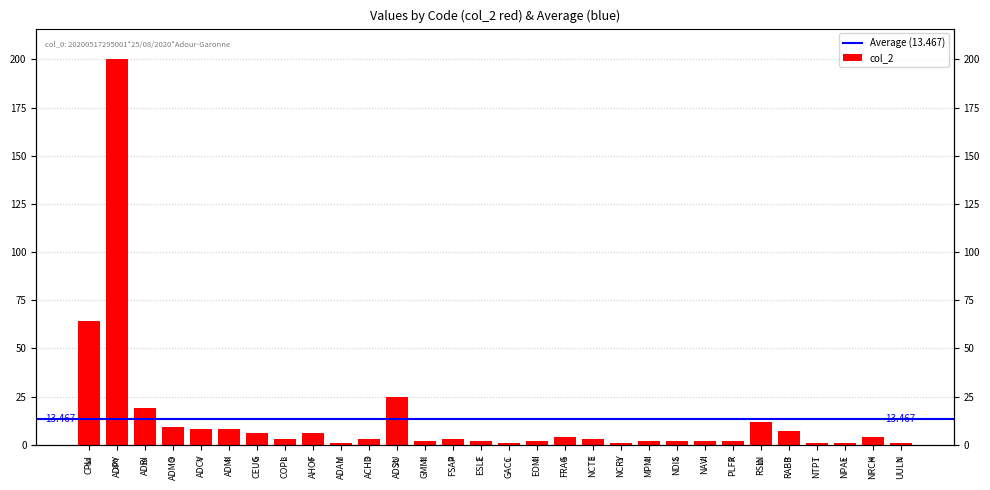

What is the difference between the values at ADPY and NAVI?

198